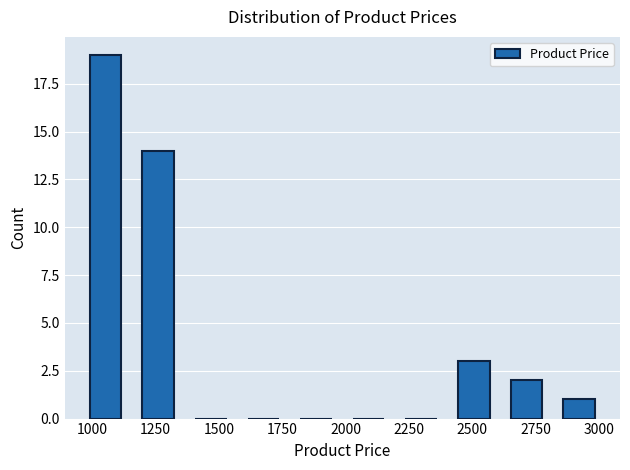

Reading left to right, transcribe this chart: for each bar, give the range it covers on the x-axis and its height. Neither the bar edges nor the heights are printed on the chart, so give them approximately, as read against the axes.

950 to 1150: 19
1150 to 1350: 14
1350 to 1550: 0
1550 to 1800: 0
1800 to 2000: 0
2000 to 2200: 0
2200 to 2400: 0
2400 to 2600: 3
2600 to 2800: 2
2800 to 3000: 1